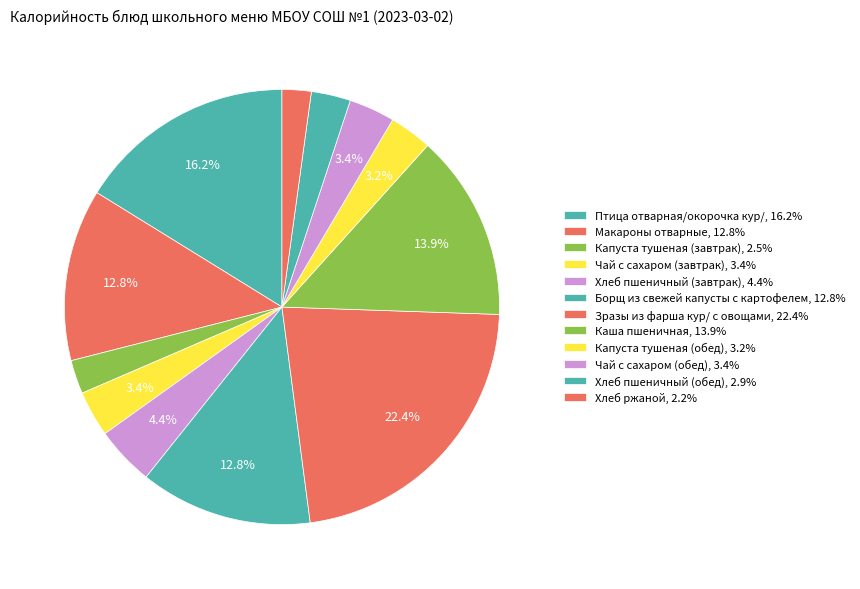

How many segments does this pie chart have?

12